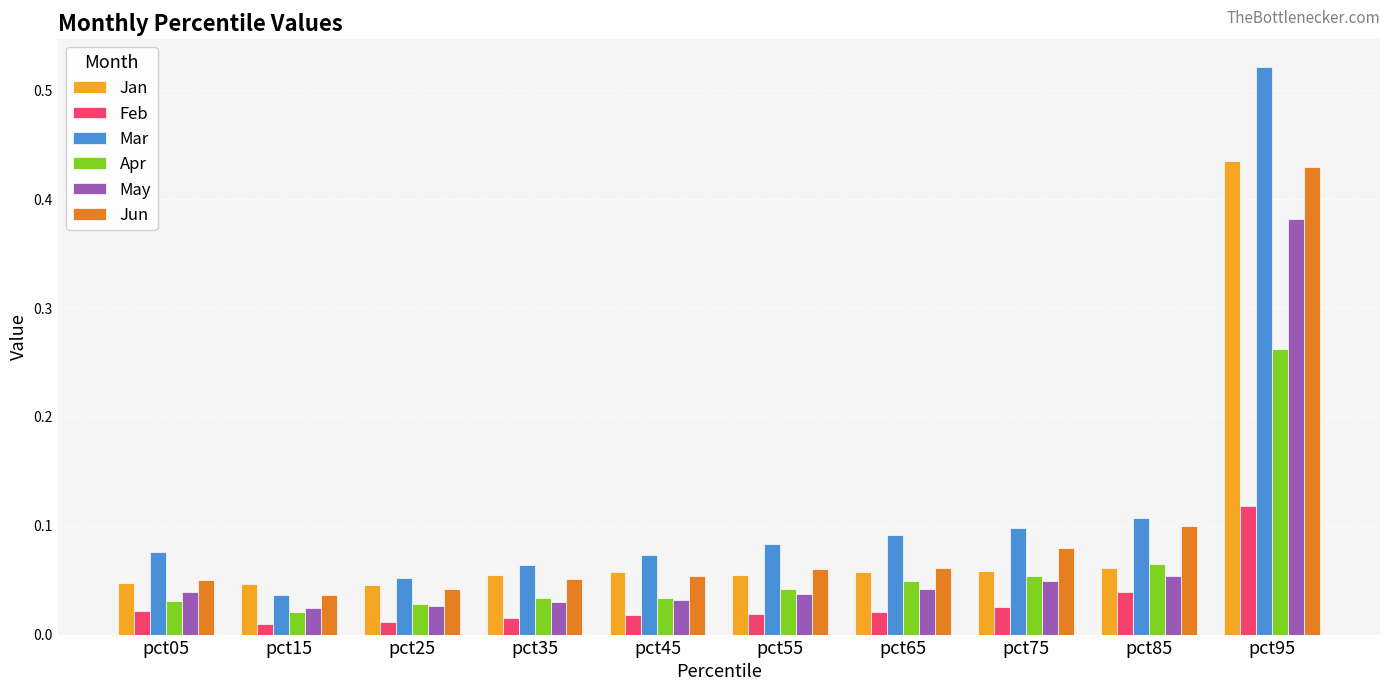

What is the sum of all May values?

0.7